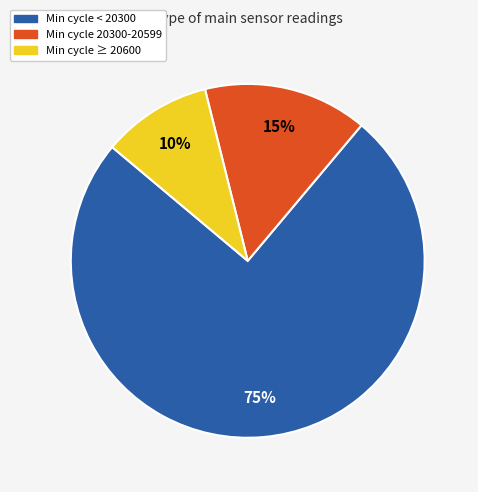

Is there a majority slice in this chart?

Yes